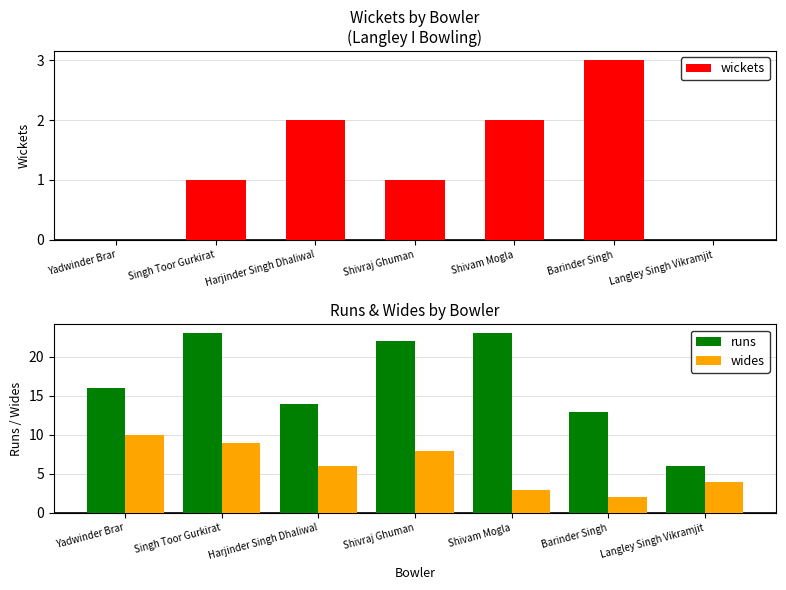

At which category is the sum across all series the highest?

Singh Toor Gurkirat